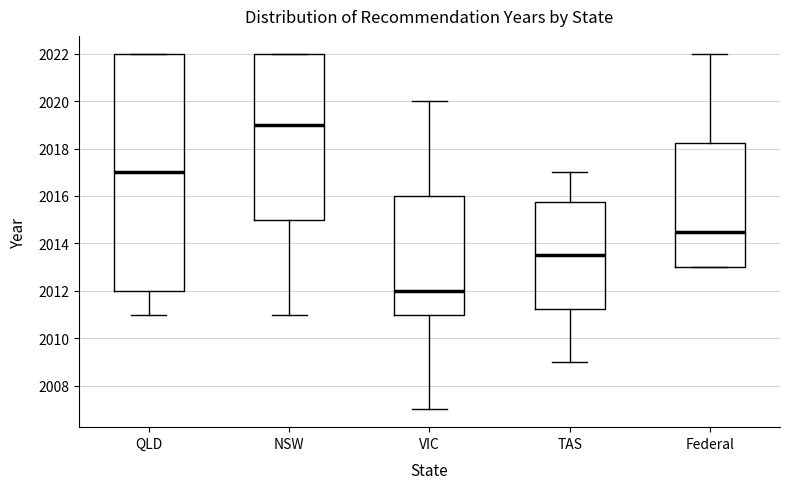

Reading left to right, transcribe this box plot: for each box, give where its median line is, the range the box spans, and where its two whiskers end, as read against the y-axis. The values are not printed on the chart, so give them approximately, as read against the axis.

QLD: median 2017.0, box 2012.0 to 2022.0, whiskers 2011.0 to 2022.0
NSW: median 2019.0, box 2015.0 to 2022.0, whiskers 2011.0 to 2022.0
VIC: median 2012.0, box 2011.0 to 2016.0, whiskers 2007.0 to 2020.0
TAS: median 2013.6, box 2011.2 to 2015.8, whiskers 2009.0 to 2017.0
Federal: median 2014.6, box 2013.0 to 2018.2, whiskers 2013.0 to 2022.0